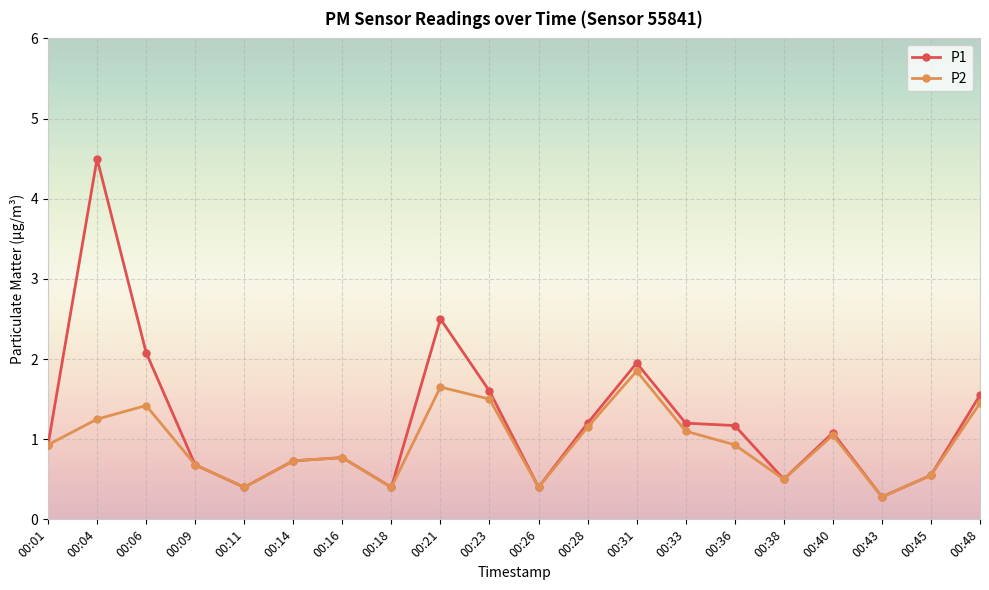

In P2, how many points are higher than both neighbors (excluding endpoints)?

5